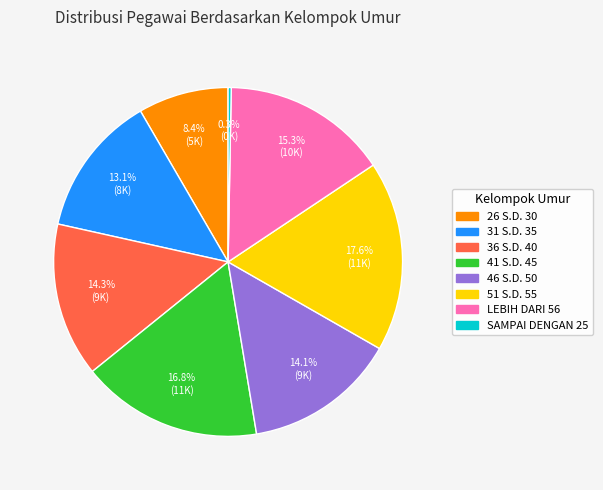

How many slices are in this pie chart?

8